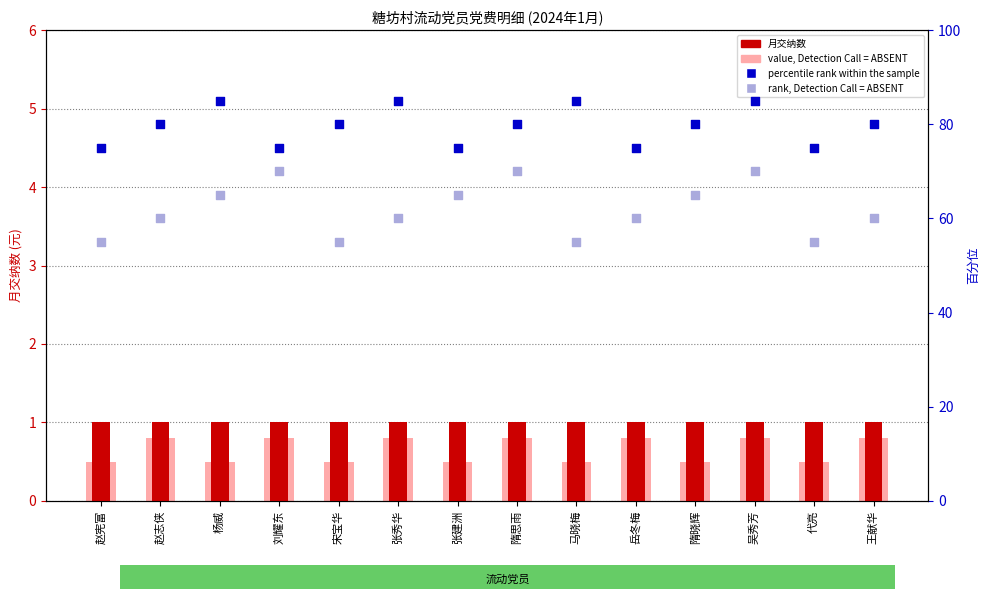

Which series has the largest Y range (max minus min)?

rank, Detection Call = ABSENT